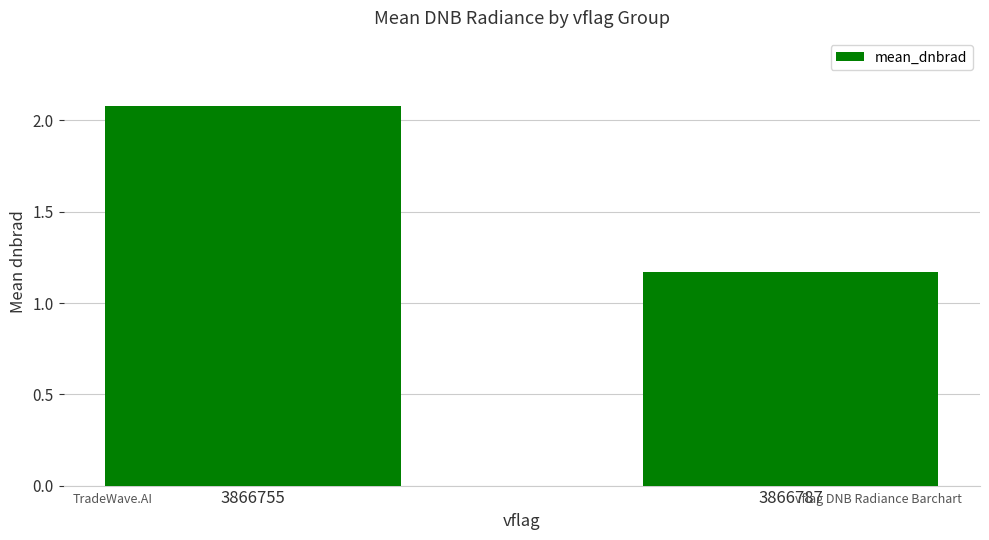

The value at 3866787 is 2.1. True or false?

False